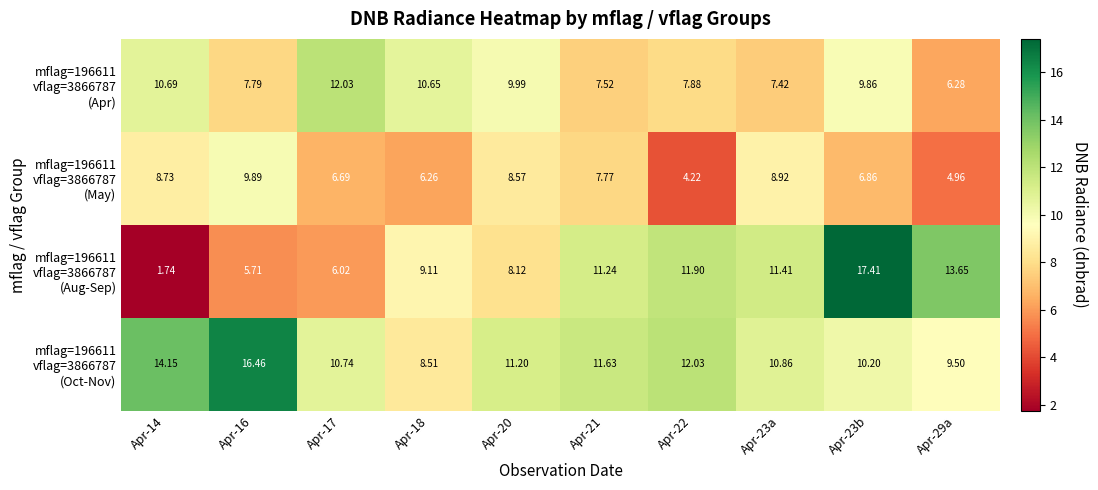

Between Apr-29a and Apr-23b, which is larger?

Apr-23b